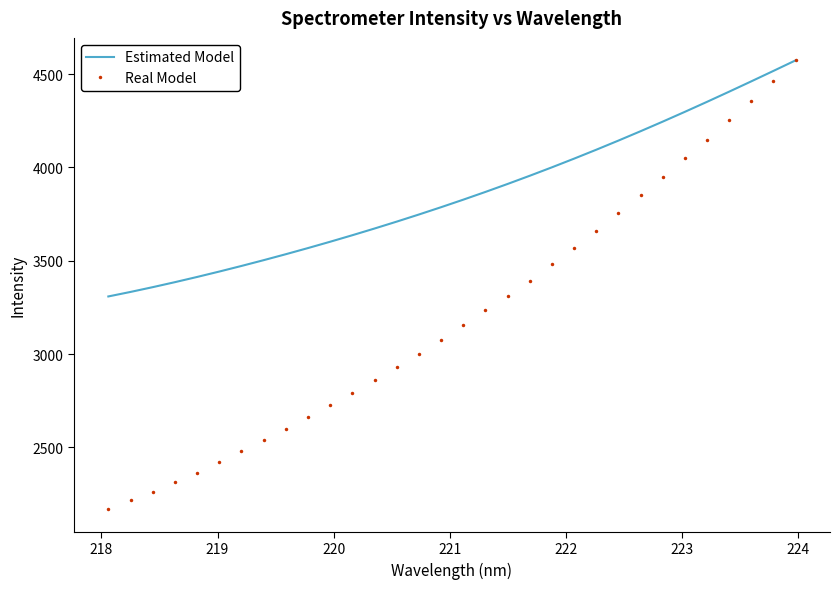

How many categories are shown in the chart?

32